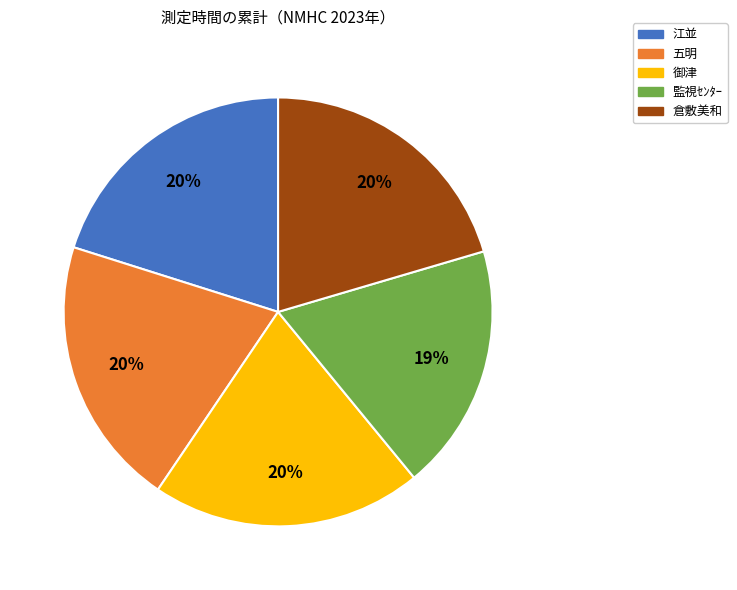

To the nearest percent, what percentage of the pie is 監視ｾﾝﾀｰ?

19%